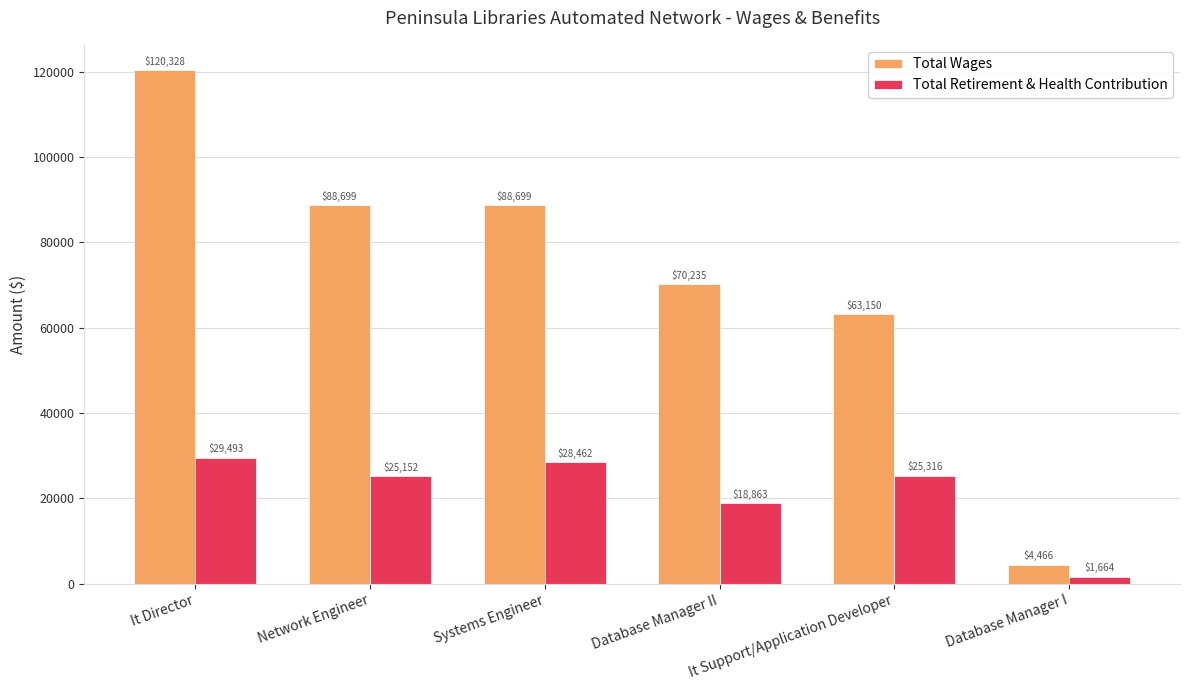

What is the value of the Total Wages bar at the 1st from the left?

120328